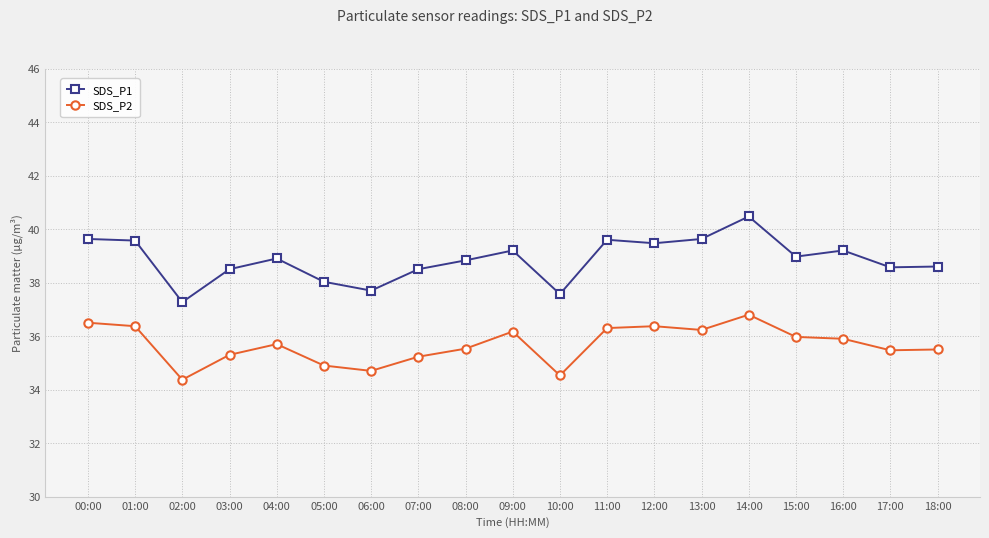

What is the label of the 11th point from the left?

10:00